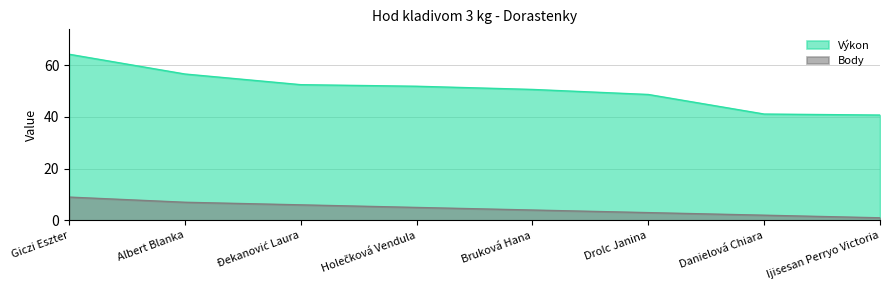

True or false: Výkon and Body intersect in this chart.

False